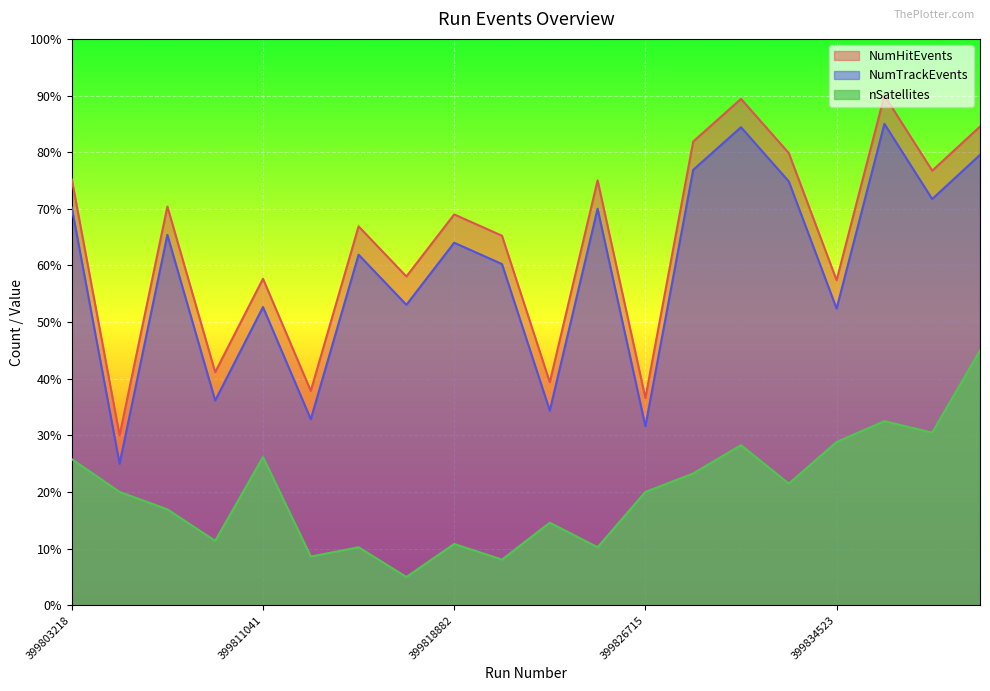

What is the spread (max minus min) of values at 399826715?

16.6